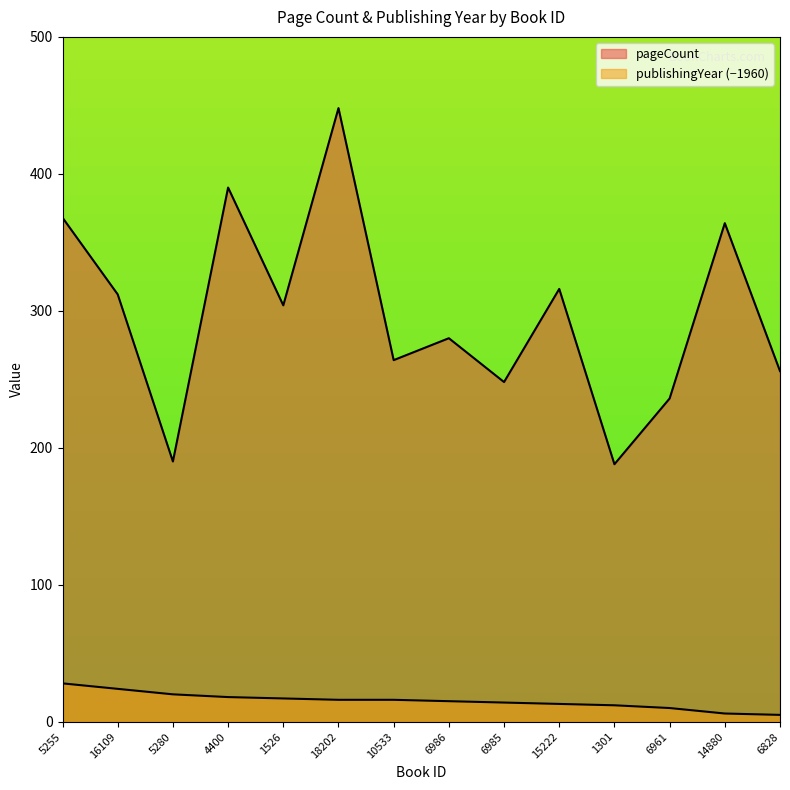

What position from the right is 6961?

3